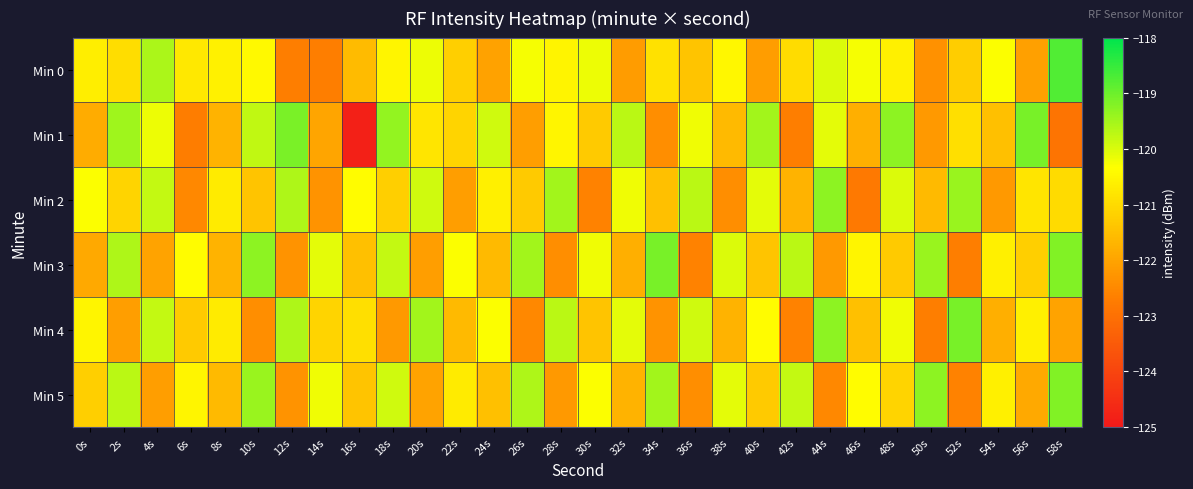

Reading left to right, list all the values displayed in this chart.

Min 0: 0s=-120.6	2s=-121.0	4s=-119.6	6s=-120.8	8s=-120.6	10s=-120.4	12s=-122.7	14s=-122.7	16s=-121.6	18s=-120.5	20s=-120.2	22s=-121.2	24s=-122.0	26s=-120.3	28s=-120.5	30s=-120.2	32s=-122.1	34s=-120.9	36s=-121.4	38s=-120.5	40s=-122.1	42s=-121.0	44s=-120.0	46s=-120.3	48s=-120.6	50s=-122.3	52s=-121.2	54s=-120.3	56s=-122.1	58s=-118.8
Min 1: 0s=-121.8	2s=-119.5	4s=-120.2	6s=-122.7	8s=-121.7	10s=-119.8	12s=-119.1	14s=-122.0	16s=-124.8	18s=-119.4	20s=-120.8	22s=-121.1	24s=-119.9	26s=-122.1	28s=-120.5	30s=-121.3	32s=-119.7	34s=-122.4	36s=-120.2	38s=-121.6	40s=-119.5	42s=-122.7	44s=-120.1	46s=-121.8	48s=-119.3	50s=-122.2	52s=-120.9	54s=-121.5	56s=-119.1	58s=-122.9
Min 2: 0s=-120.3	2s=-121.1	4s=-119.8	6s=-122.5	8s=-120.7	10s=-121.4	12s=-119.6	14s=-122.3	16s=-120.4	18s=-121.2	20s=-119.9	22s=-122.1	24s=-120.6	26s=-121.3	28s=-119.5	30s=-122.6	32s=-120.2	34s=-121.5	36s=-119.7	38s=-122.4	40s=-120.1	42s=-121.7	44s=-119.3	46s=-122.8	48s=-120.0	50s=-121.6	52s=-119.4	54s=-122.2	56s=-120.8	58s=-121.0
Min 3: 0s=-121.9	2s=-119.6	4s=-122.0	6s=-120.4	8s=-121.7	10s=-119.3	12s=-122.3	14s=-120.1	16s=-121.5	18s=-119.8	20s=-122.1	22s=-120.3	24s=-121.6	26s=-119.5	28s=-122.4	30s=-120.2	32s=-121.8	34s=-119.1	36s=-122.6	38s=-120.0	40s=-121.4	42s=-119.7	44s=-122.2	46s=-120.5	48s=-121.3	50s=-119.4	52s=-122.7	54s=-120.6	56s=-121.2	58s=-119.2
Min 4: 0s=-120.5	2s=-122.1	4s=-119.8	6s=-121.3	8s=-120.7	10s=-122.4	12s=-119.6	14s=-121.1	16s=-120.9	18s=-122.2	20s=-119.5	22s=-121.6	24s=-120.3	26s=-122.5	28s=-119.7	30s=-121.4	32s=-120.1	34s=-122.3	36s=-119.9	38s=-121.7	40s=-120.4	42s=-122.6	44s=-119.3	46s=-121.5	48s=-120.2	50s=-122.7	52s=-119.1	54s=-121.8	56s=-120.6	58s=-122.0
Min 5: 0s=-121.2	2s=-119.7	4s=-122.1	6s=-120.5	8s=-121.6	10s=-119.4	12s=-122.3	14s=-120.2	16s=-121.4	18s=-119.9	20s=-122.0	22s=-120.7	24s=-121.5	26s=-119.6	28s=-122.2	30s=-120.3	32s=-121.7	34s=-119.5	36s=-122.4	38s=-120.1	40s=-121.3	42s=-119.8	44s=-122.5	46s=-120.4	48s=-121.1	50s=-119.3	52s=-122.6	54s=-120.6	56s=-121.9	58s=-119.2